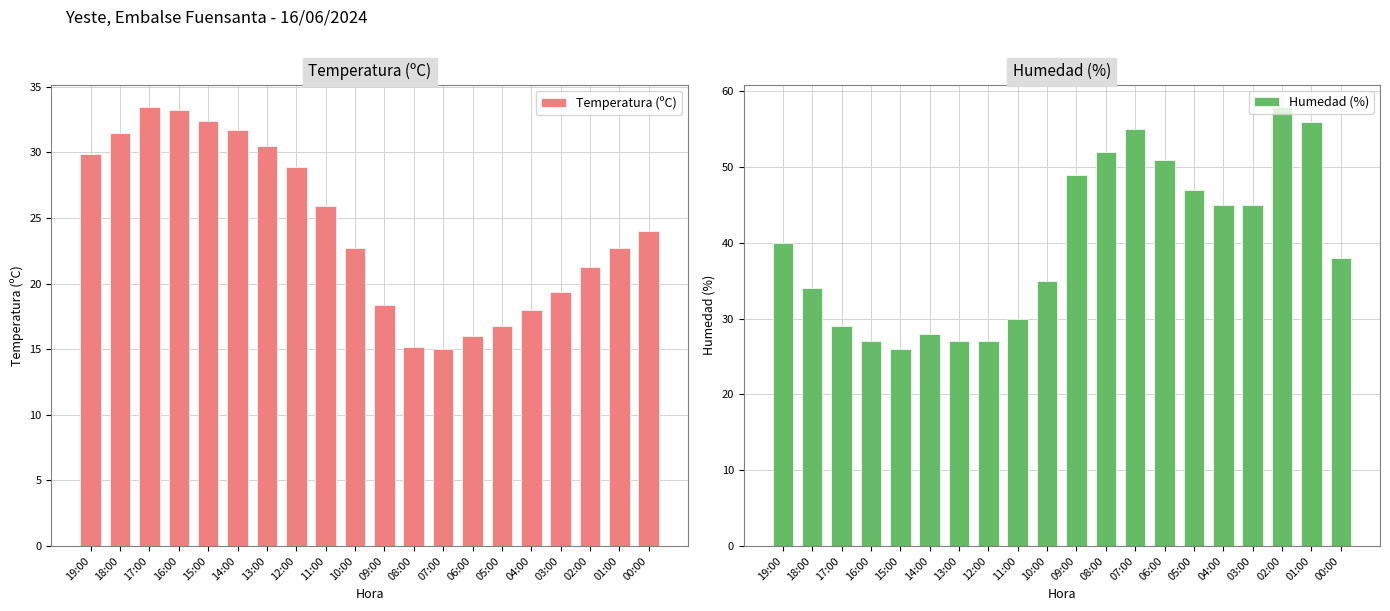

Rank the series at 05:00 from highest to lowest value.

Humedad (%), Temperatura (ºC)